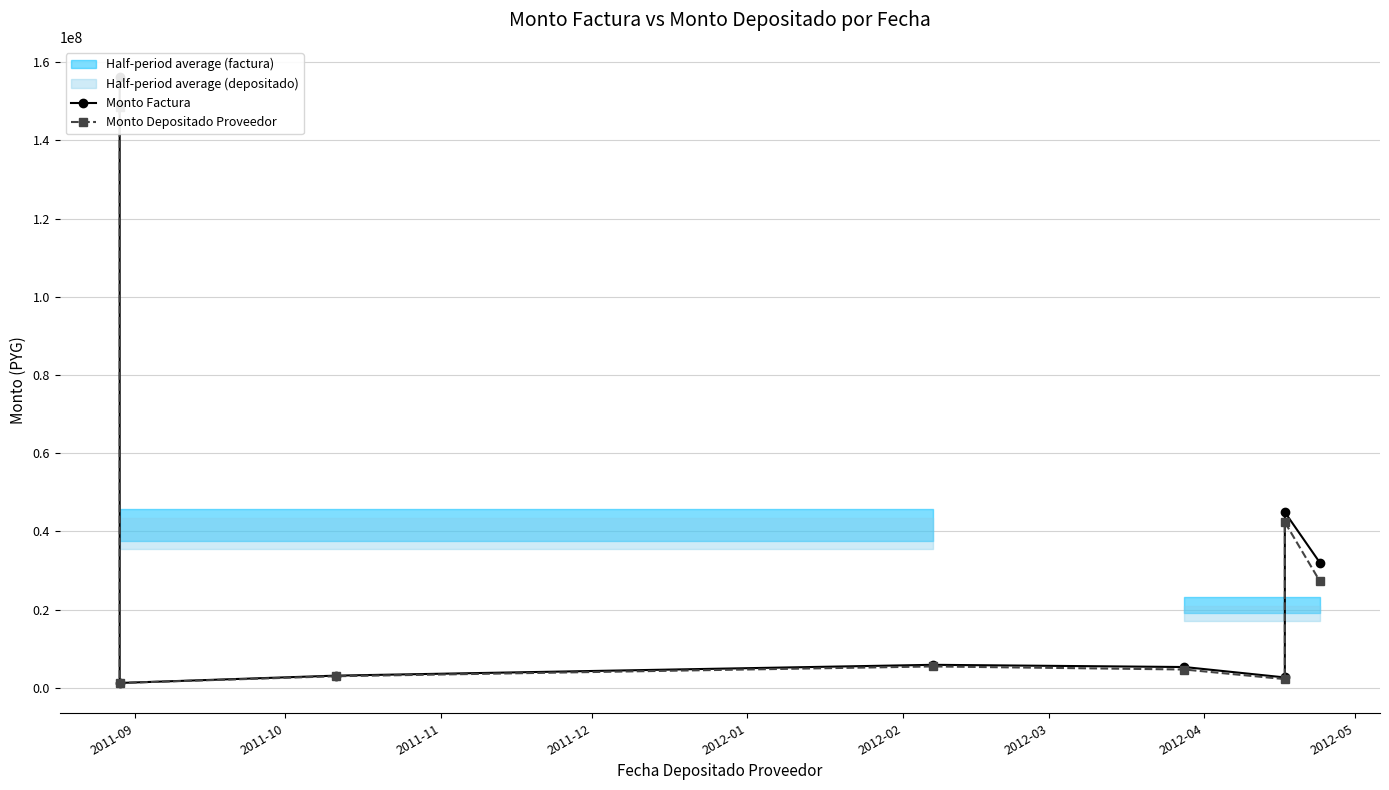

What is the difference between the Monto Factura values at 2012-01 and 2011-09?

150860517